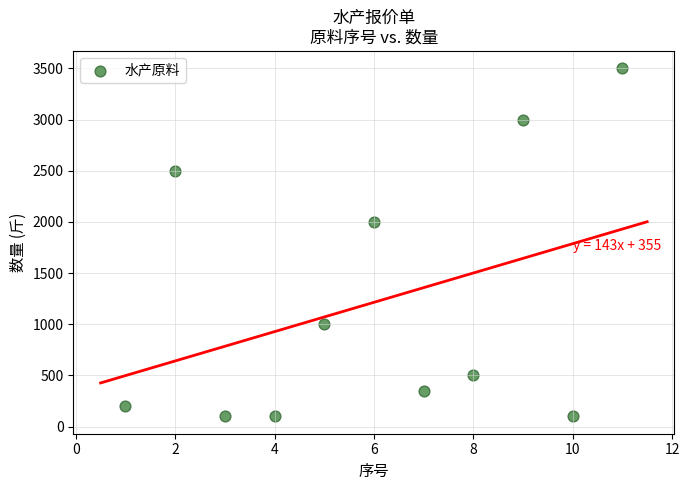

What is the range of Y values (max minus min)?

3400